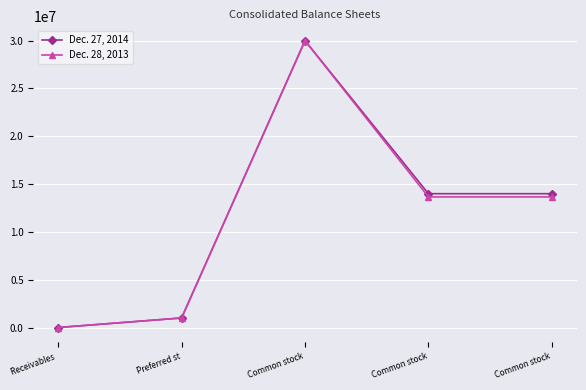

Reading left to right, what are all the values shown in this chart?

Dec. 27, 2014: Receivables =900	Preferred st=1000000	Common stock=30000000	Common stock=13998090	Common stock=13998090
Dec. 28, 2013: Receivables =1104	Preferred st=1000000	Common stock=30000000	Common stock=13656557	Common stock=13656557